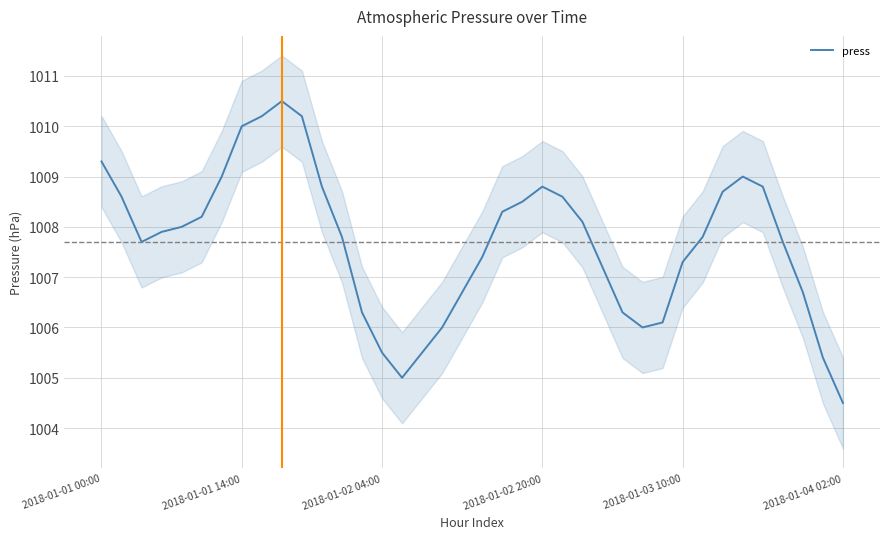

How many interior local peaks (higher than both neighbors) does the data have?

3